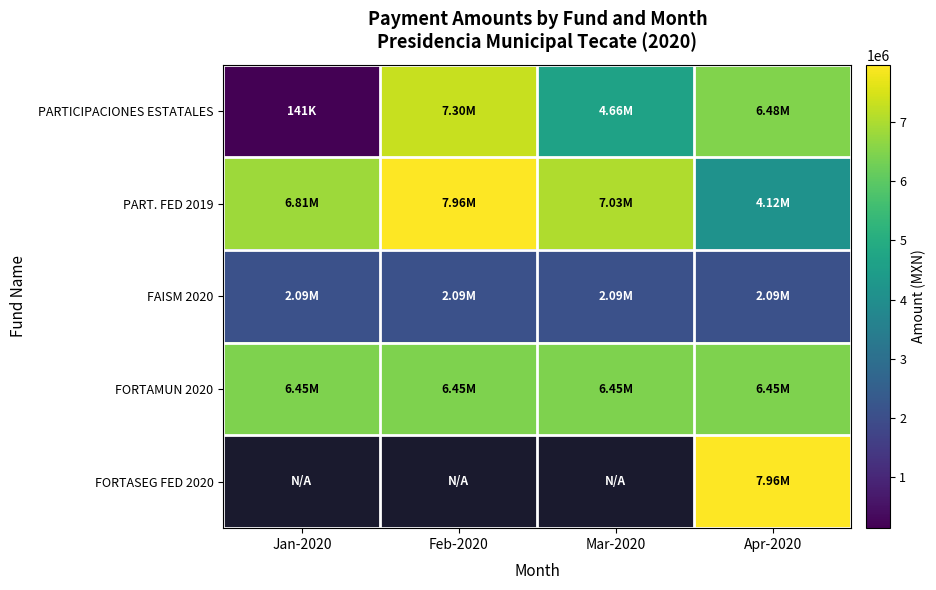

At how many categories does at least one series exceed 4621883?

4